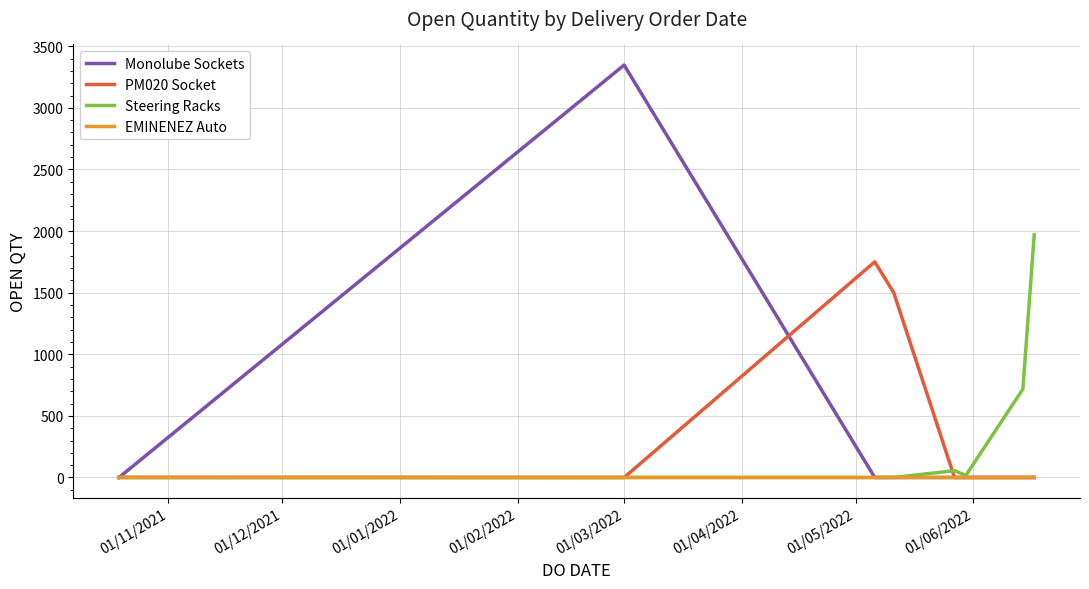

Which series has the widest spread of values?

Monolube Sockets